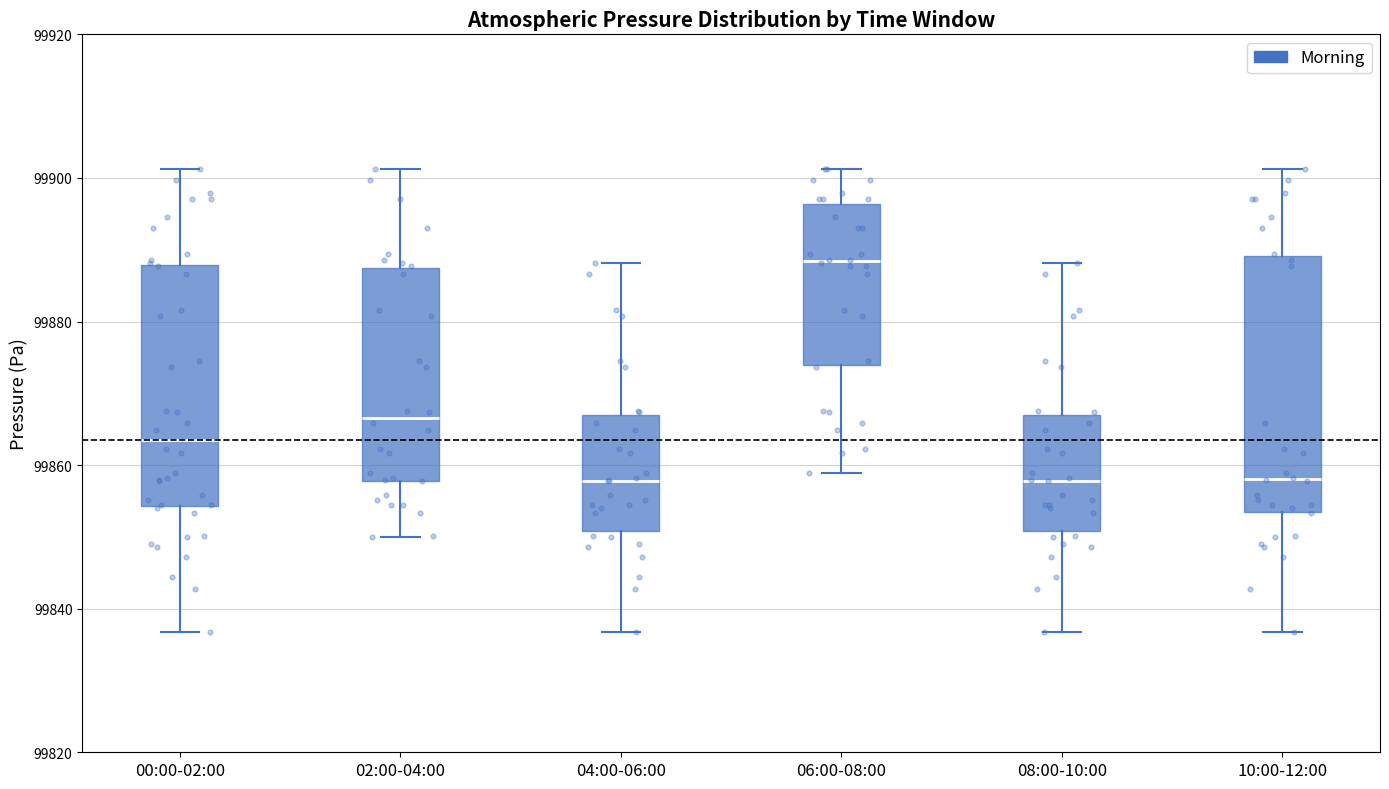

Where is the upper edge of the box for 00:00-02:00 on the y-axis? The values are not printed on the chart, so give them approximately, as read against the axis.

99888